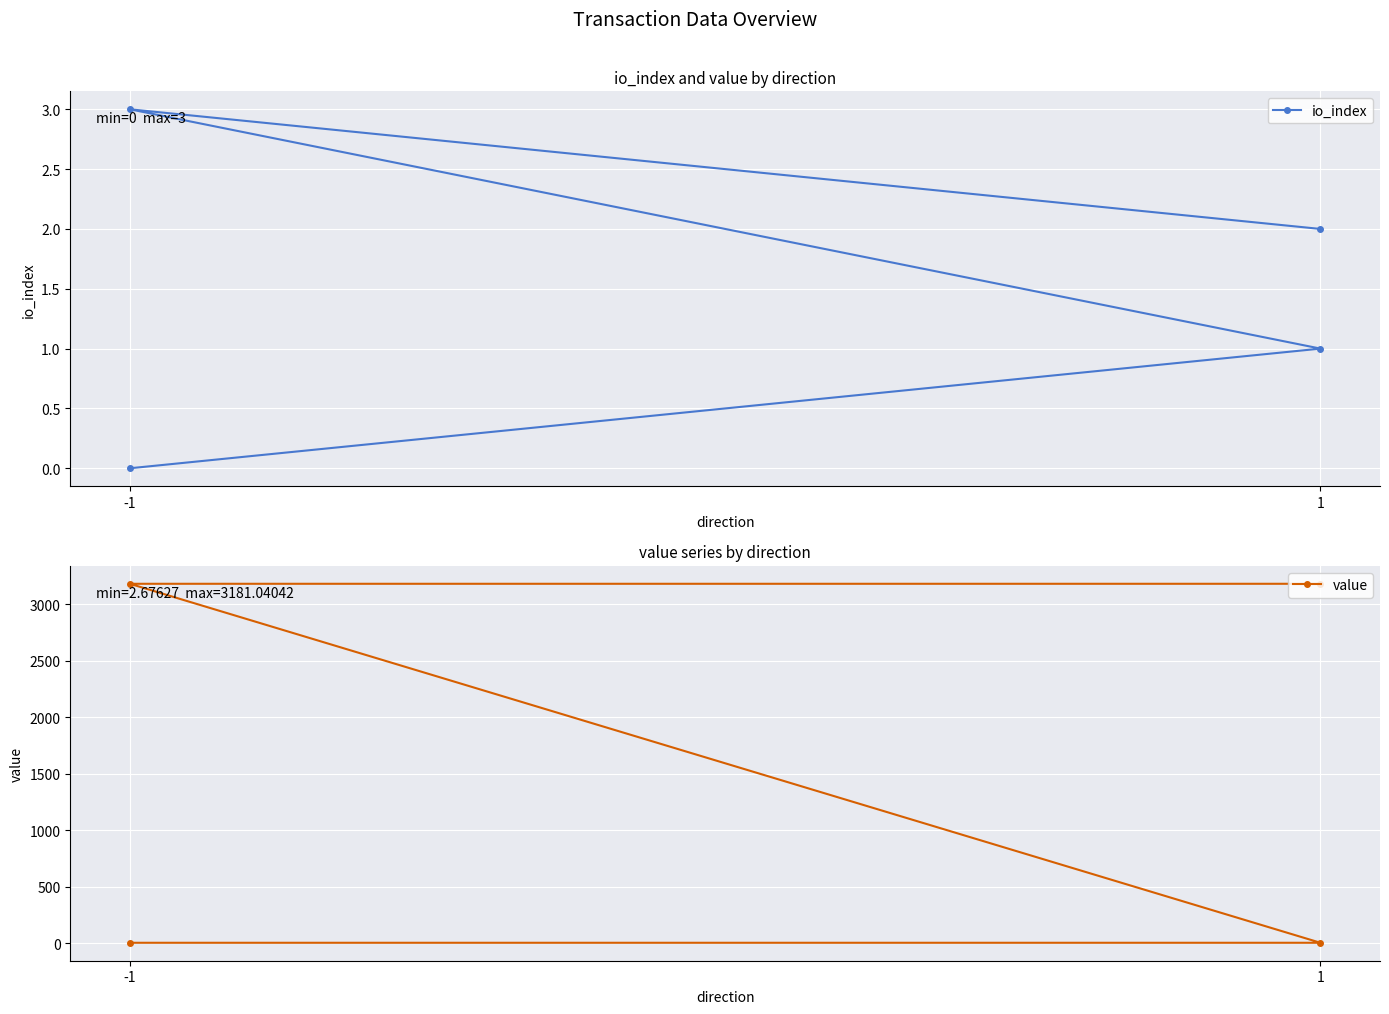

What is the greatest value displayed?

3181.0